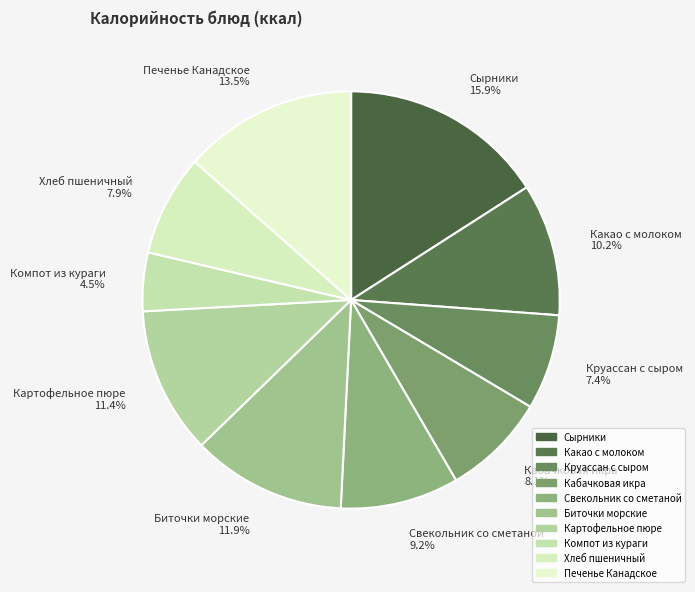

Is the sum of Печенье Канадское and Компот из кураги greater than half?

No